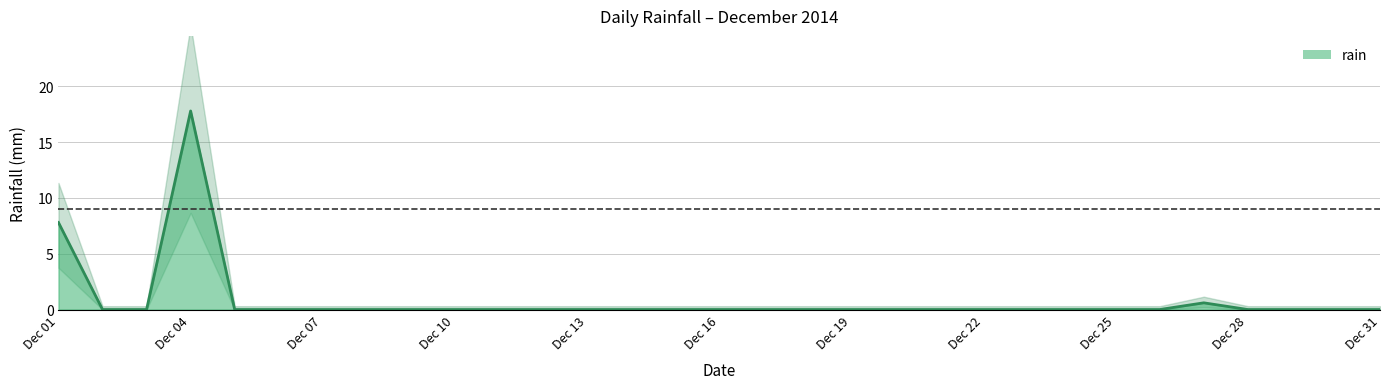

What is the highest value of the rain series?

17.8